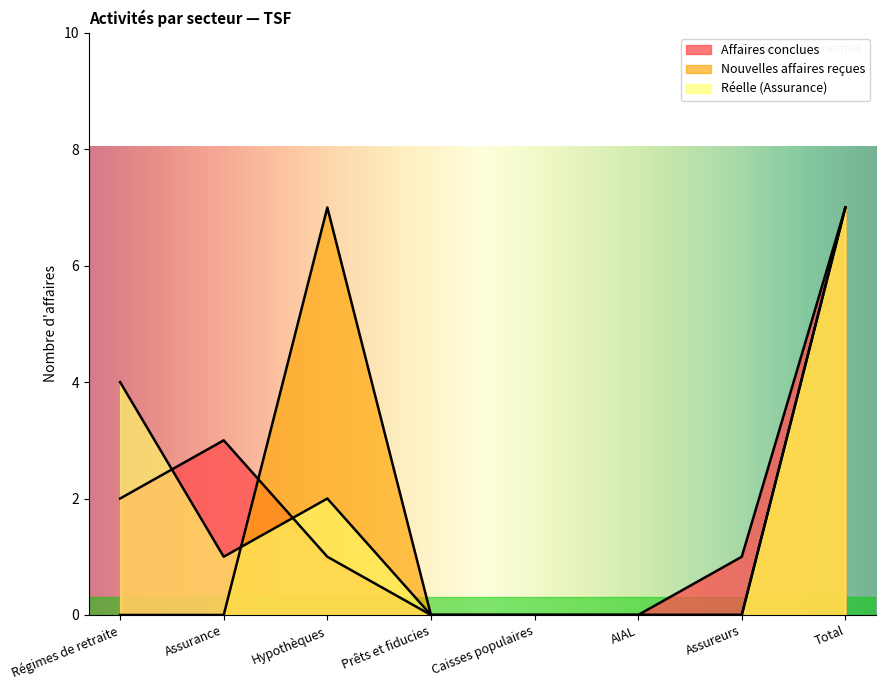

How many values in Affaires conclues are above zero?

5